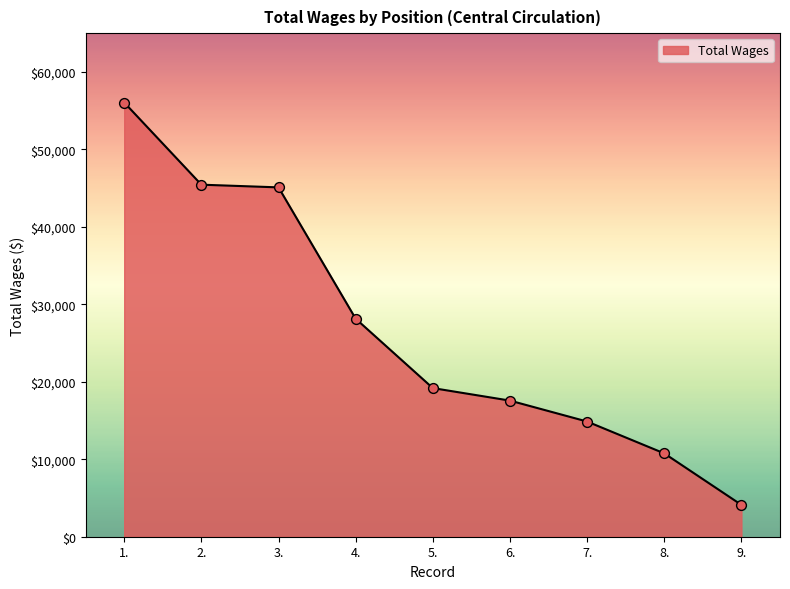

Which has a higher value, 9. or 8.?

8.